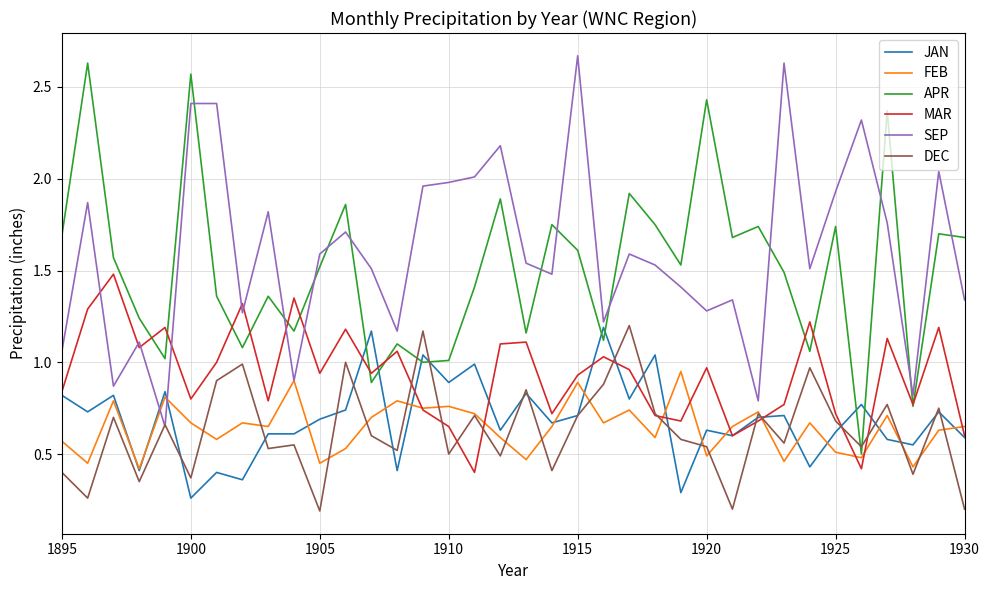

How many intersections are there between APR and SEP?

12